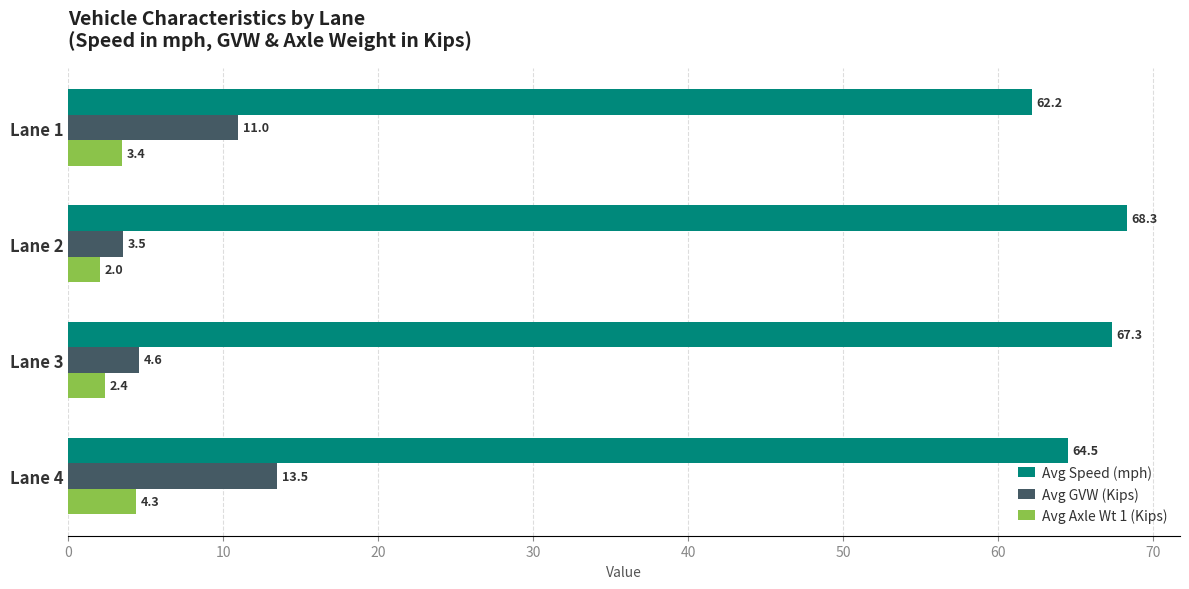

How many series are shown in this chart?

3